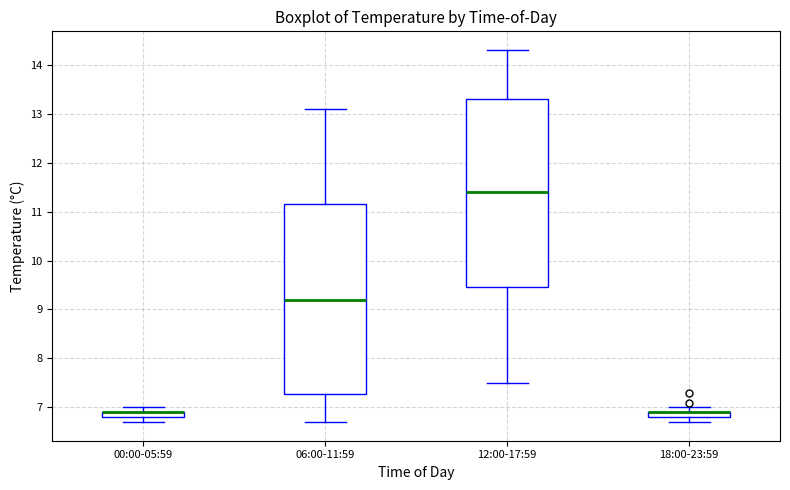

Where is the lower edge of the box for 00:00-05:59 on the y-axis? The values are not printed on the chart, so give them approximately, as read against the axis.

6.8